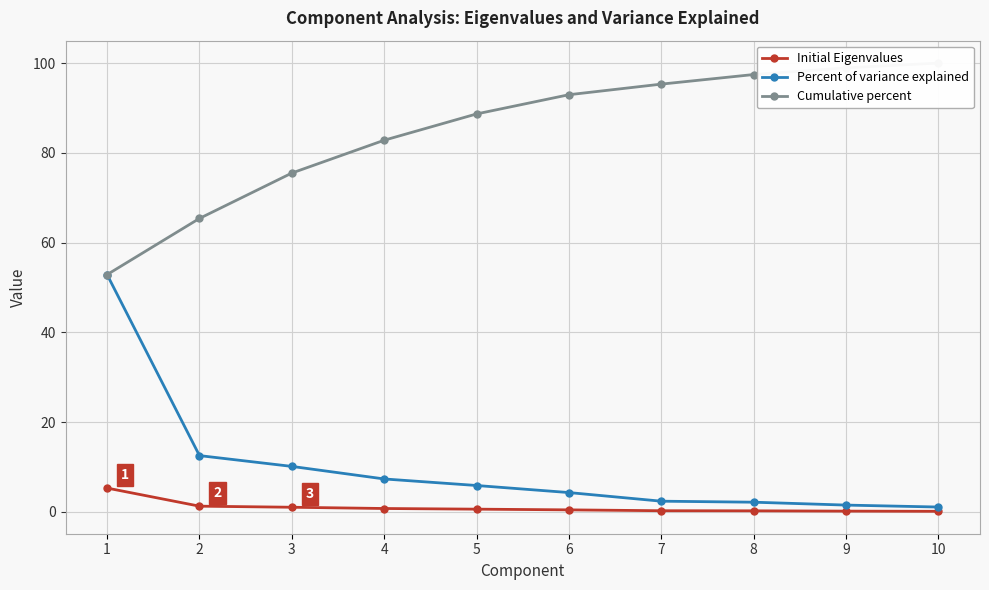

Reading right to left, list all the values displayed in this chart.

Initial Eigenvalues: 10=0.1	9=0.1	8=0.2	7=0.2	6=0.4	5=0.6	4=0.7	3=1.0	2=1.3	1=5.3
Percent of variance explained: 10=1.1	9=1.5	8=2.1	7=2.4	6=4.3	5=5.9	4=7.3	3=10.1	2=12.5	1=52.9
Cumulative percent: 10=100.0	9=98.9	8=97.4	7=95.3	6=92.9	5=88.7	4=82.8	3=75.5	2=65.4	1=52.9